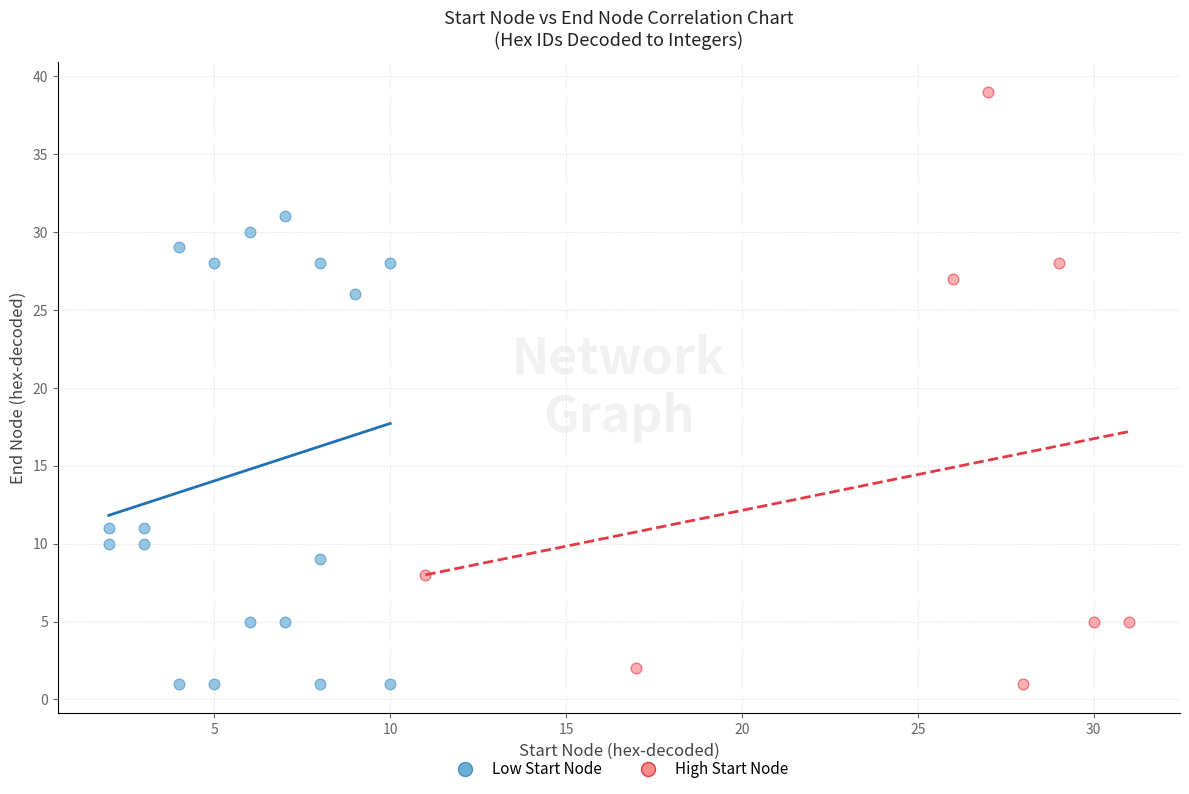

Which series has the largest Y range (max minus min)?

High Start Node